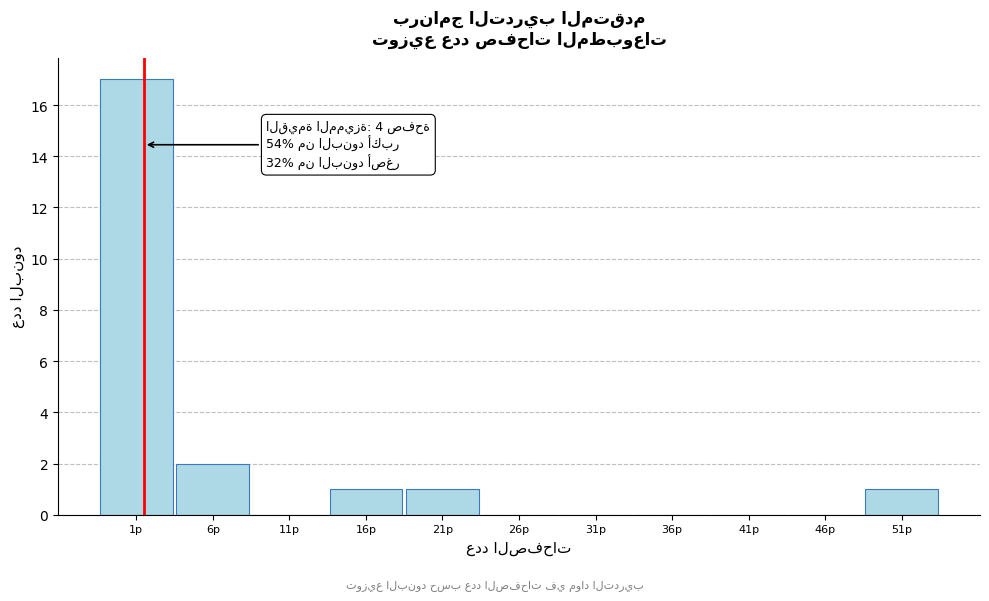

Reading left to right, extract all data points from this chart.

1p=17	6p=2	11p=0	16p=1	21p=1	26p=0	31p=0	36p=0	41p=0	46p=0	51p=1